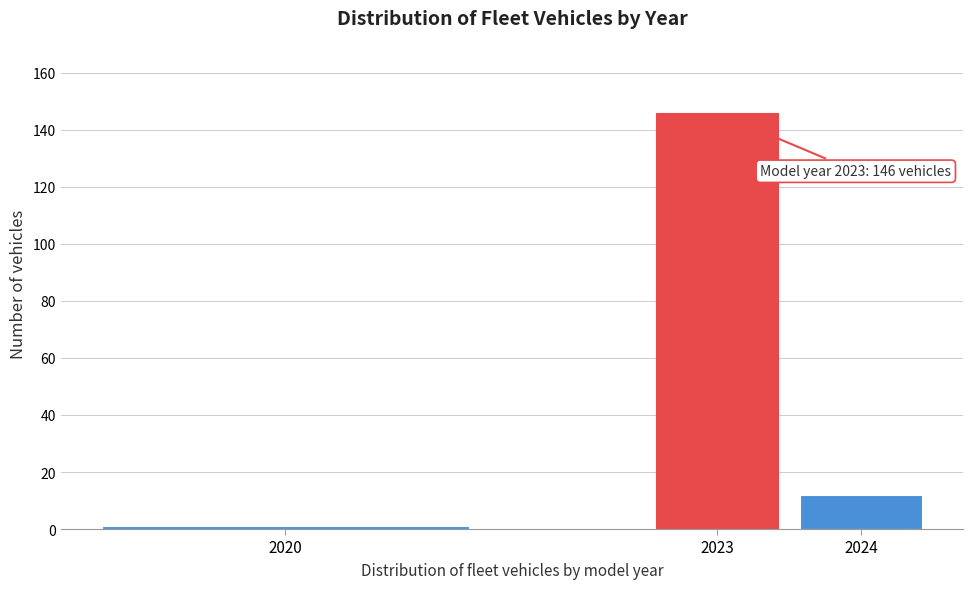

Reading left to right, extract all data points from this chart.

1	146	12